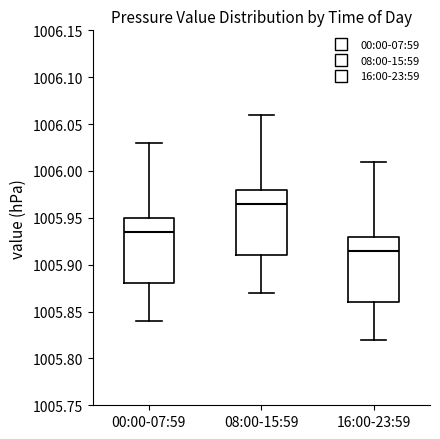

Reading left to right, read every box against the y-axis: the position of its median line, the range the box covers, and the ends of its whiskers. The values are not printed on the chart, so give them approximately, as read against the axis.

00:00-07:59: median 1005.935, box 1005.880 to 1005.950, whiskers 1005.840 to 1006.030
08:00-15:59: median 1005.965, box 1005.910 to 1005.980, whiskers 1005.870 to 1006.060
16:00-23:59: median 1005.915, box 1005.860 to 1005.930, whiskers 1005.820 to 1006.010